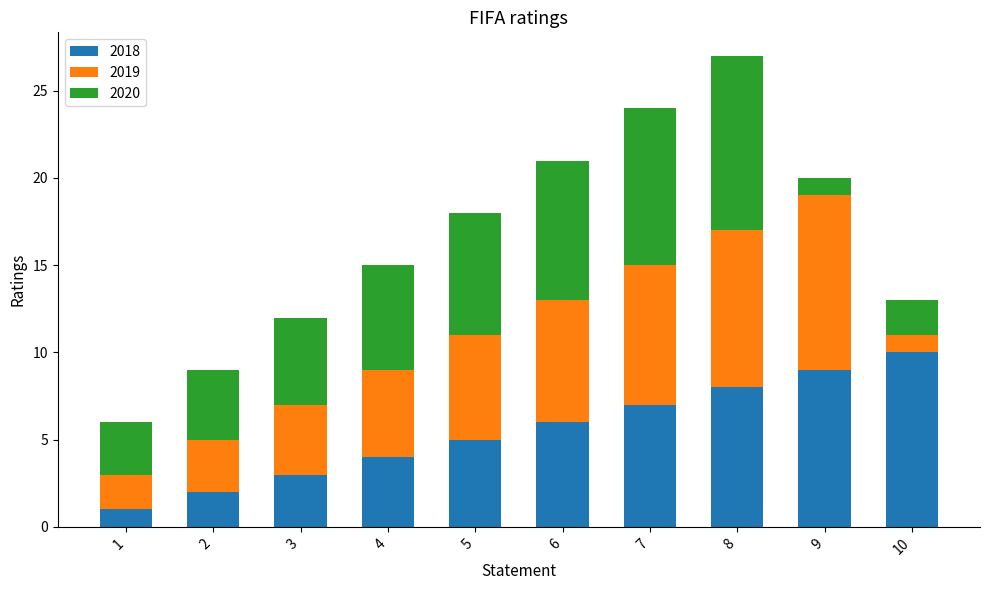

Which category has the highest value in the 2018 series?

10